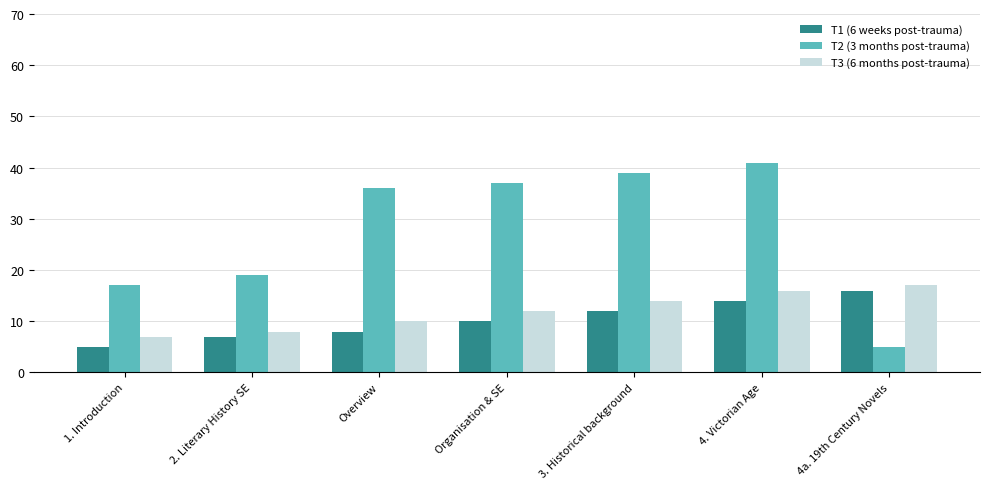

The value of T3 (6 months post-trauma) at 3. Historical background is 5. True or false?

False